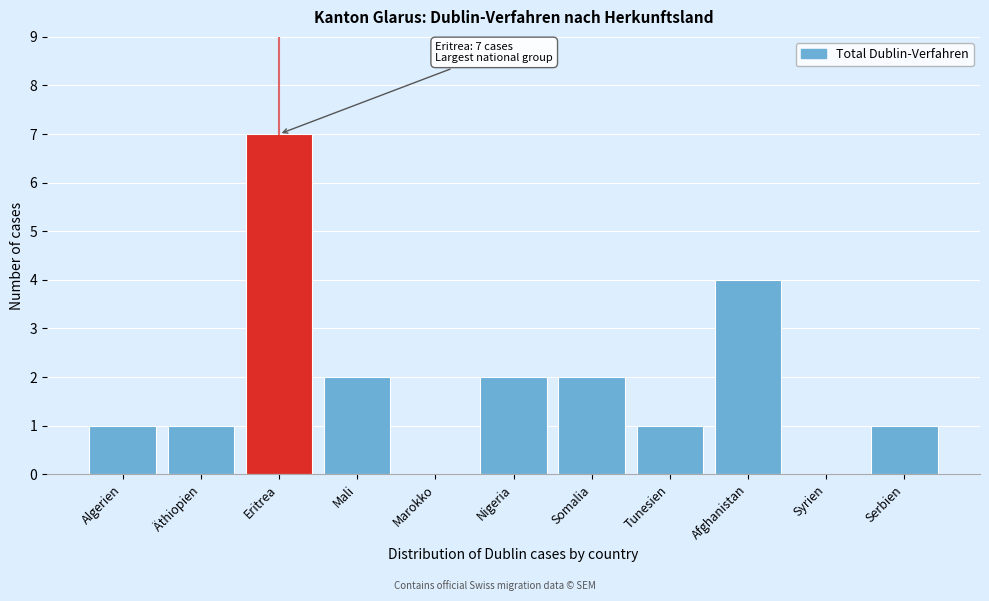

Reading left to right, extract all data points from this chart.

Algerien=1	Äthiopien=1	Eritrea=7	Mali=2	Marokko=0	Nigeria=2	Somalia=2	Tunesien=1	Afghanistan=4	Syrien=0	Serbien=1